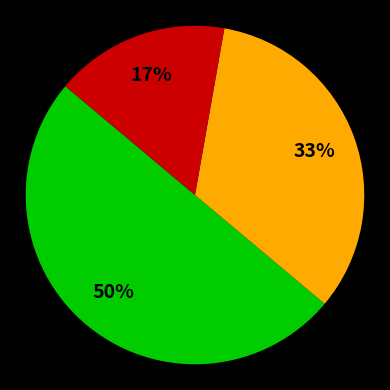

Count the number of slices in the pie.

3